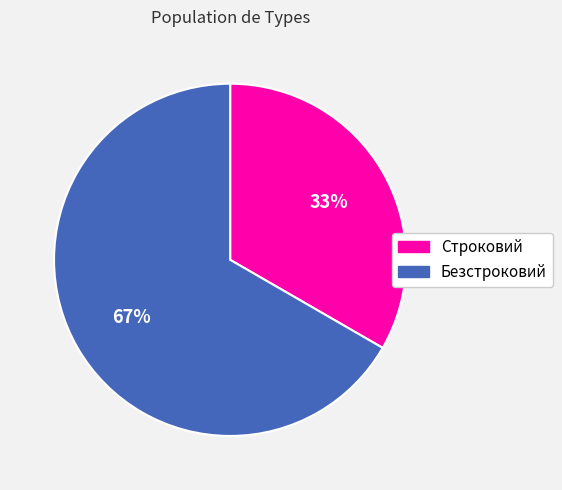

Which has a higher value, Строковий or Безстроковий?

Безстроковий